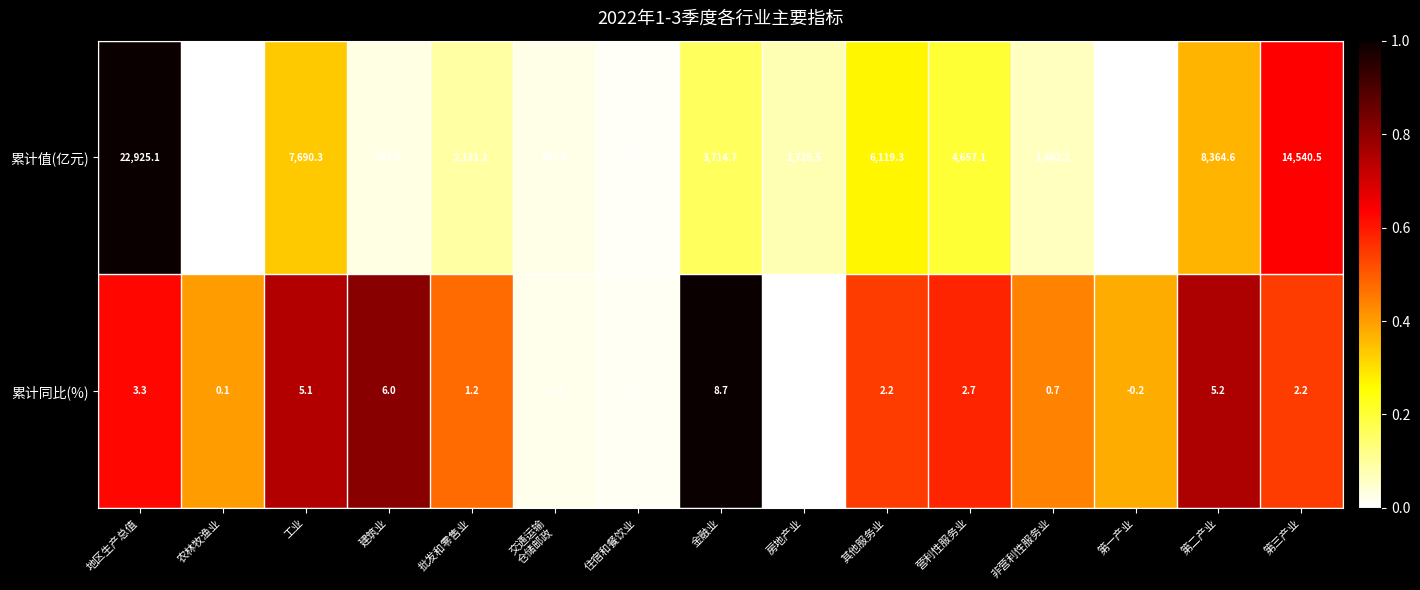

What is the difference between the 累计值(亿元) values at 地区生产总值 and 批发和零售业?

20794.0